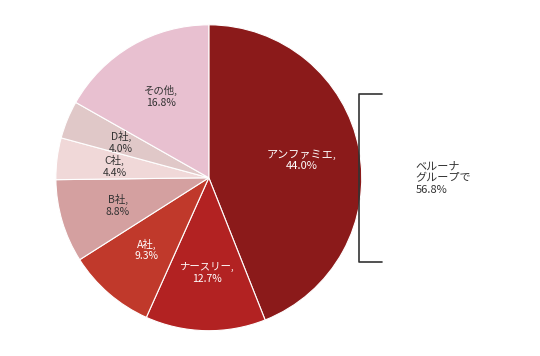

Does any single category account for the majority?

No